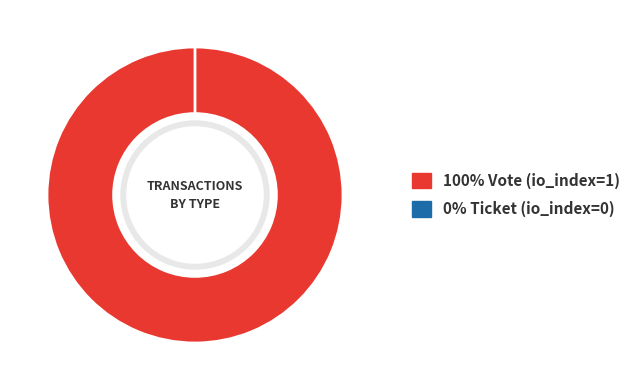

Which slice is the smallest?

Ticket (io_index=0)